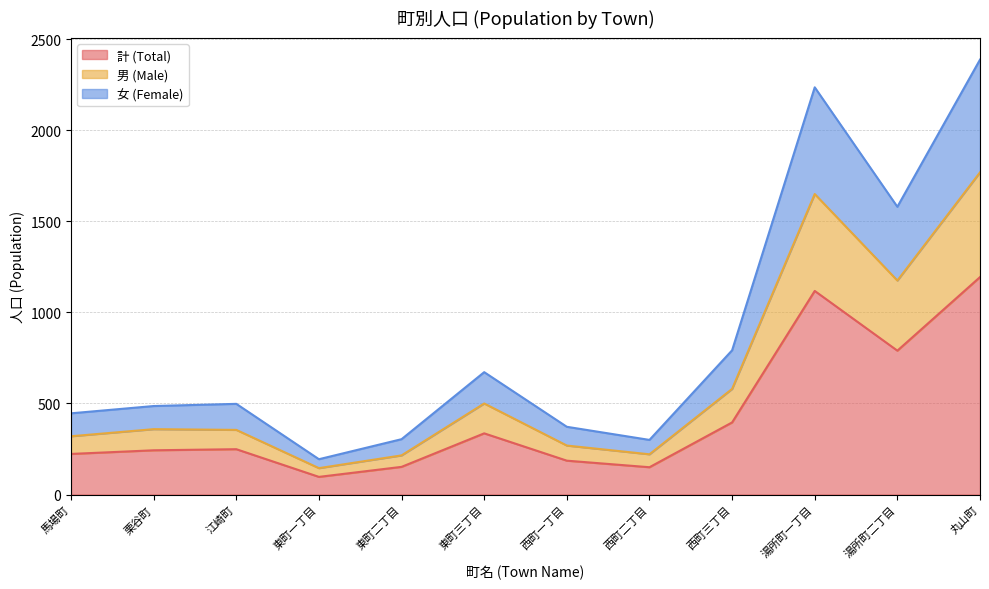

How many categories are shown in the chart?

12